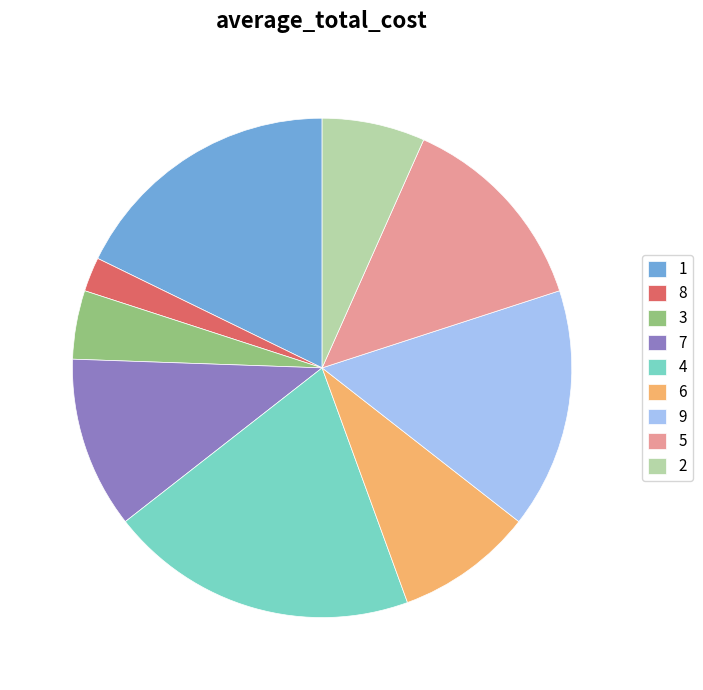

Between 5 and 2, which is larger?

5